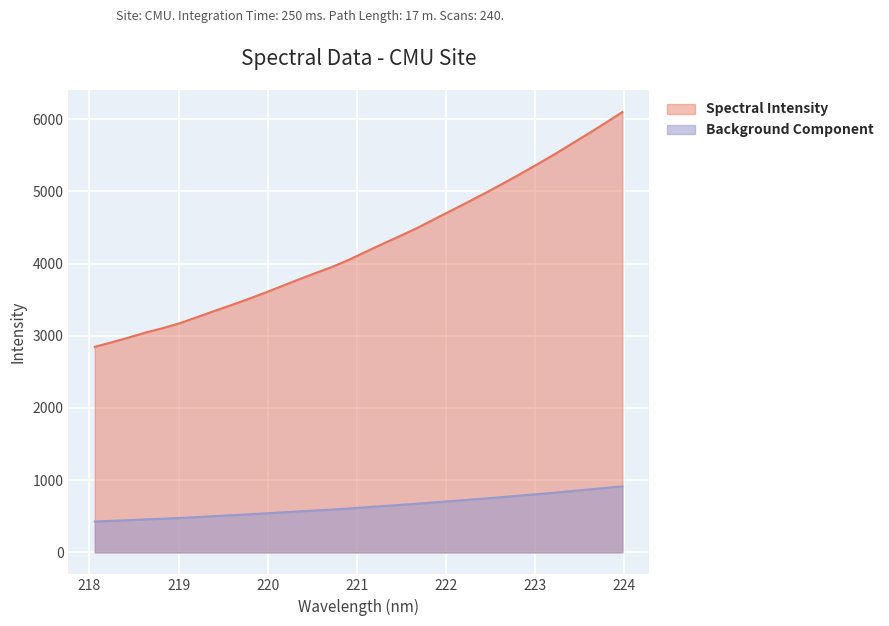

What is the difference between the values at 223.0264 and 222.0721?

634.3